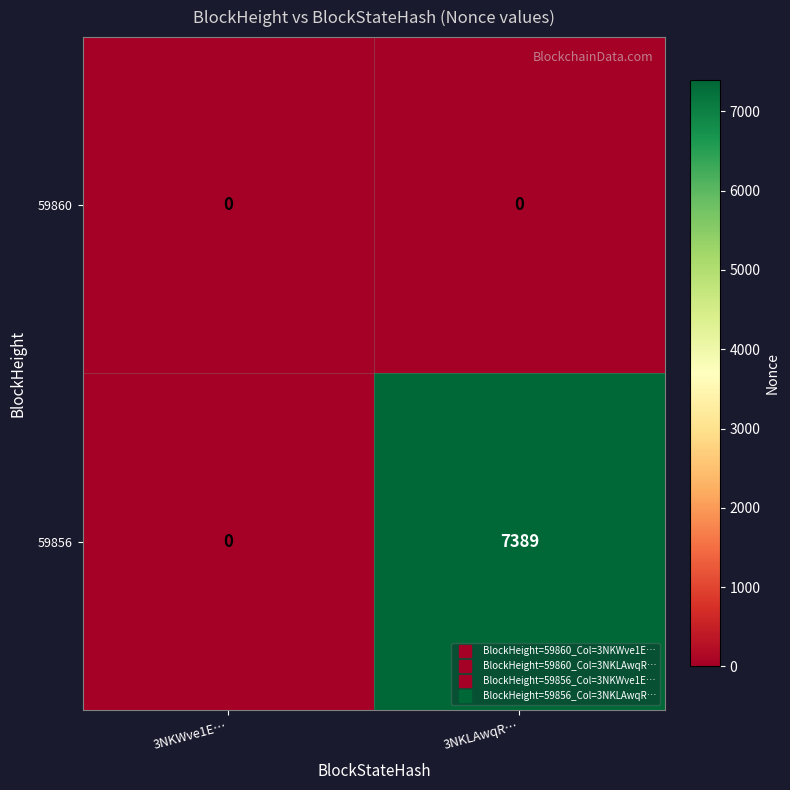

At which category is the sum across all series the highest?

3NKLAwqR…